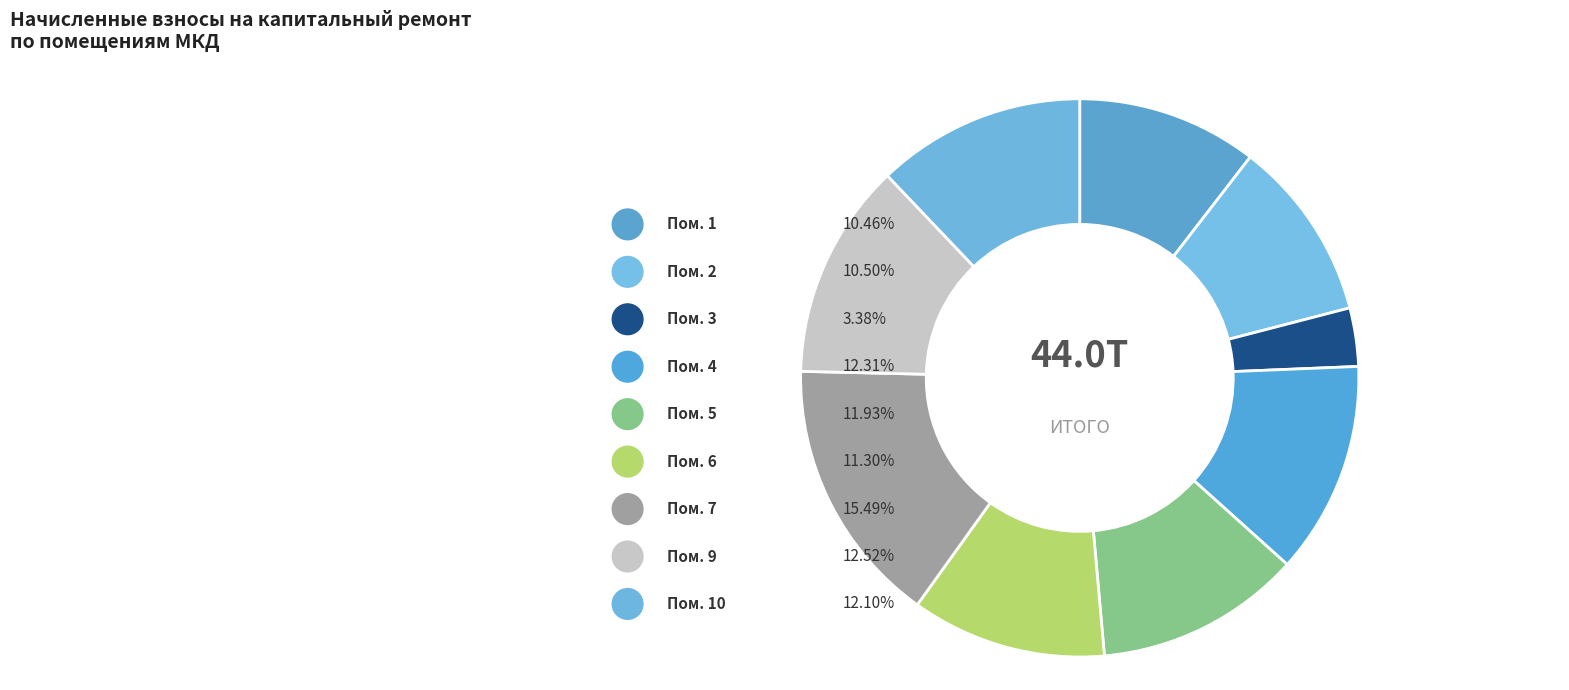

What portion of the pie excludes 1?

89.5%